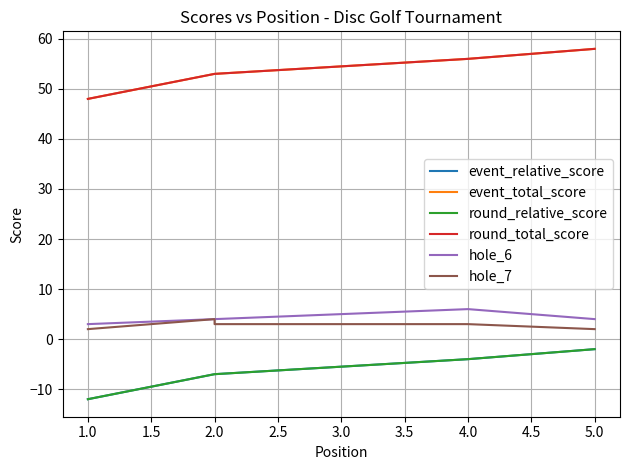

At 5.0, list the series in order from smallest to largest.

event_relative_score, round_relative_score, hole_7, hole_6, event_total_score, round_total_score